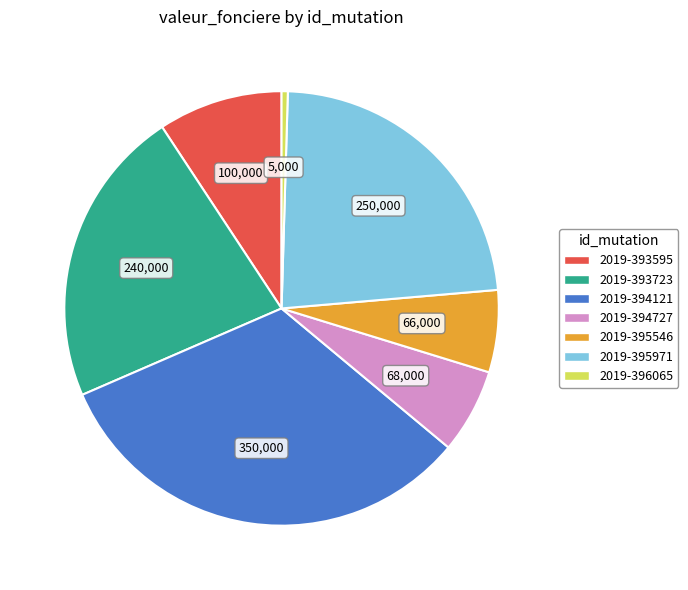

Approximately how many times larger is the value at 2019-394727 compared to 2019-395971?

0.3